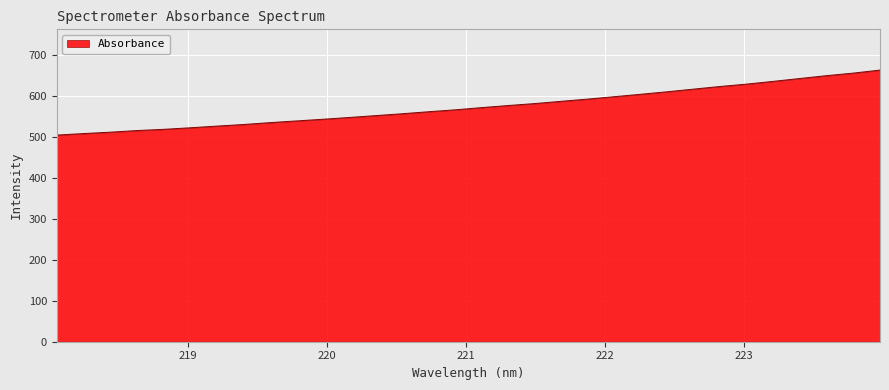

What is the maximum value shown in the chart?

664.0